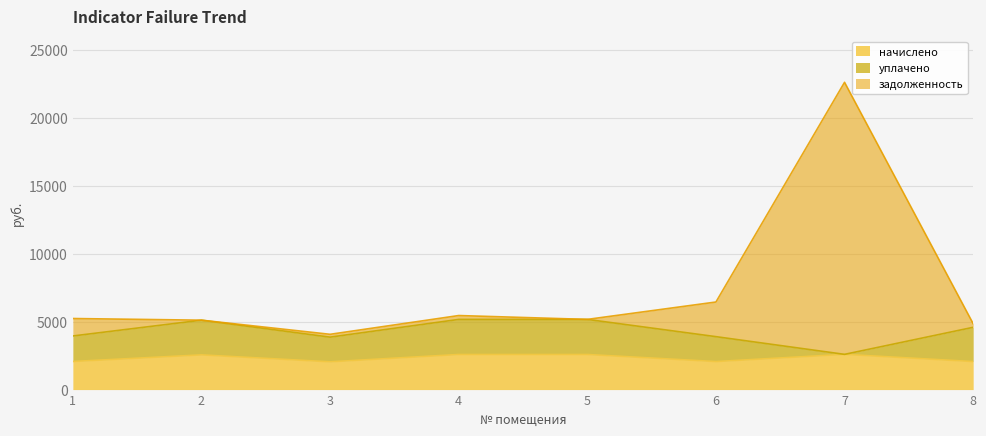

What is the maximum value for начислено?

2590.1